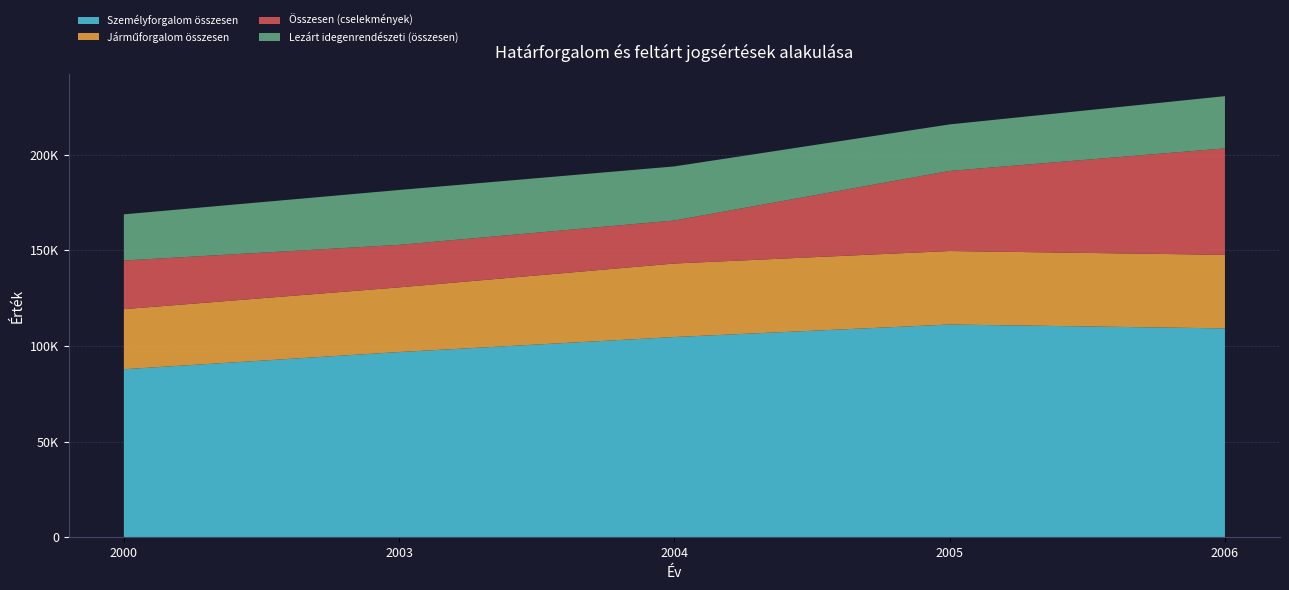

Reading left to right, list all the values displayed in this chart.

Személyforgalom összesen: 2000=87843	2003=96829	2004=104679	2005=111219	2006=109192
Járműforgalom összesen: 2000=31394	2003=33797	2004=38417	2005=38404	2006=38435
Összesen (cselekmények): 2000=25412	2003=22211	2004=22488	2005=41862	2006=55638
Lezárt idegenrendészeti (összesen): 2000=24143	2003=28686	2004=28265	2005=24313	2006=27298